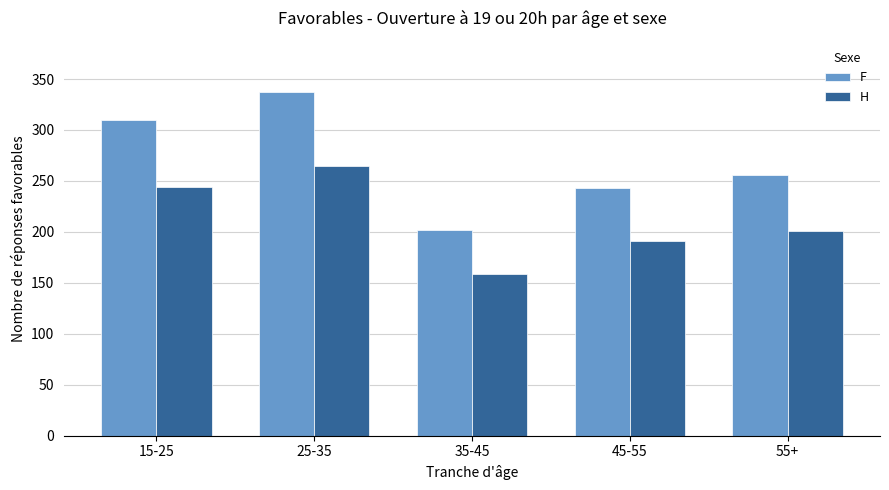

Read the F value at 25-35.

337